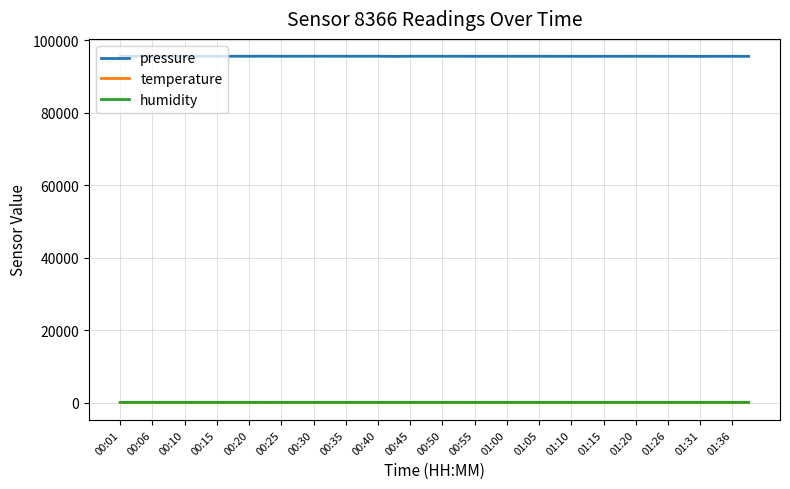

What is the maximum value shown in the chart?

95658.3